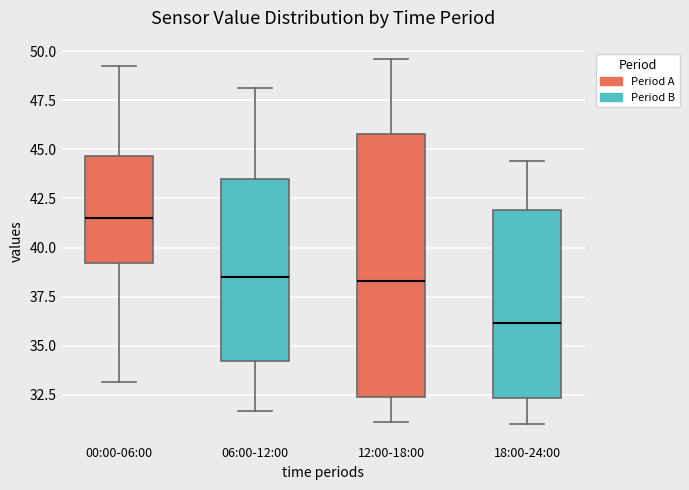

Where is the upper edge of the box for 12:00-18:00 on the y-axis? The values are not printed on the chart, so give them approximately, as read against the axis.

46.0